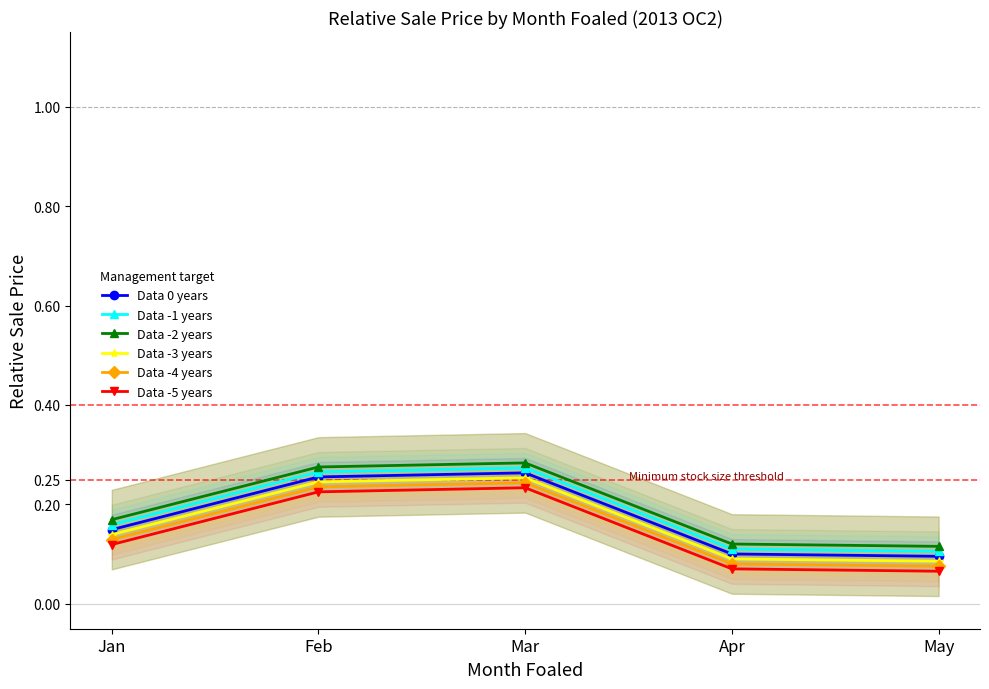

True or false: Data -3 years and Data -4 years intersect in this chart.

False